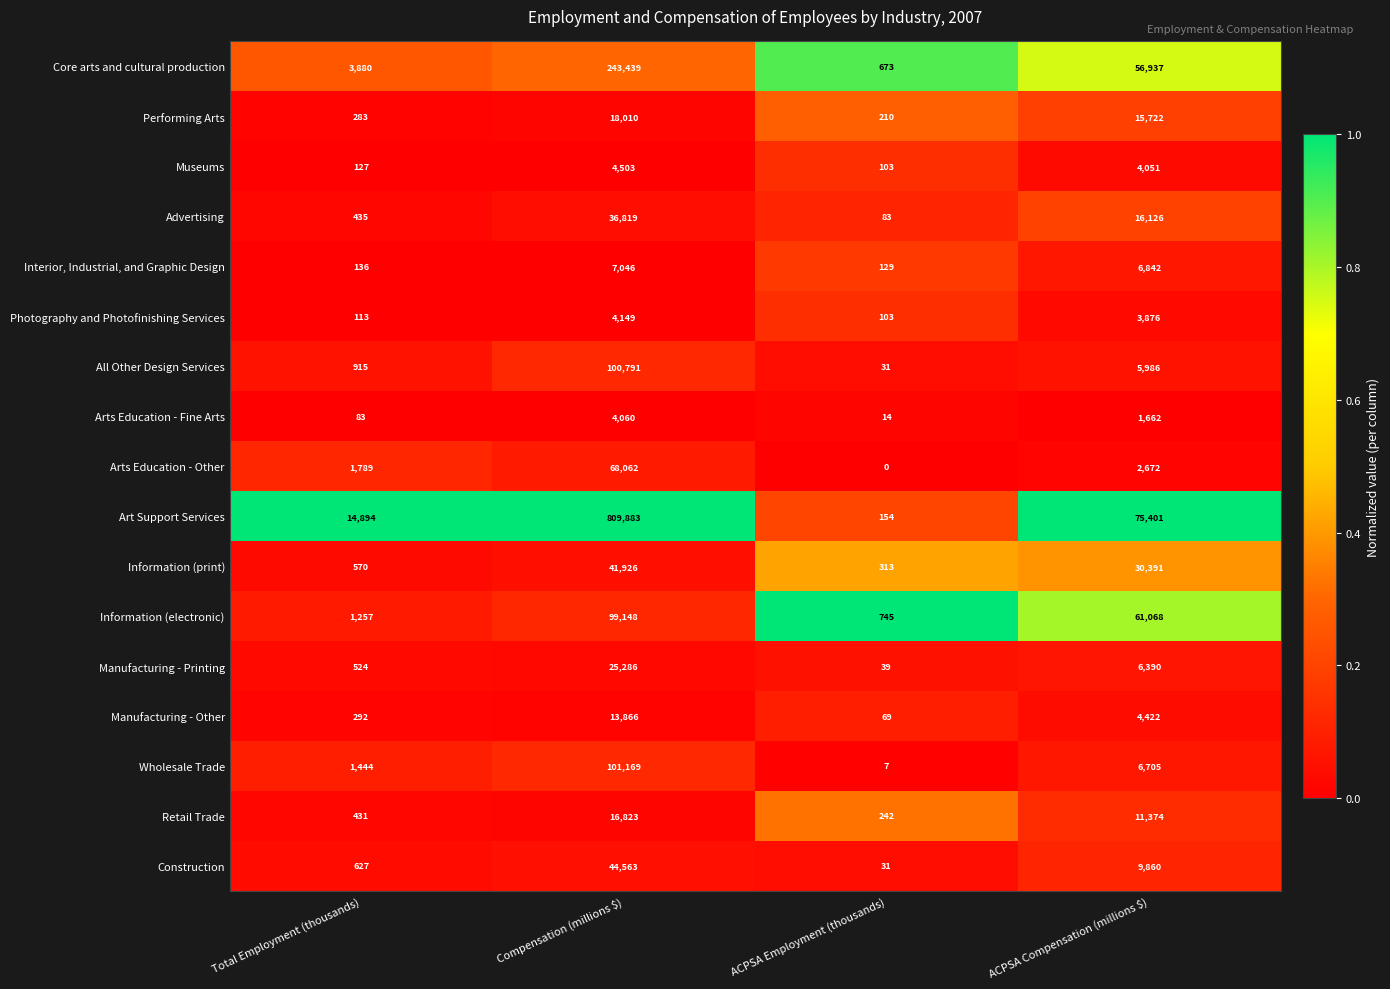

At which category does the chart reach its peak across all series?

Compensation (millions $)